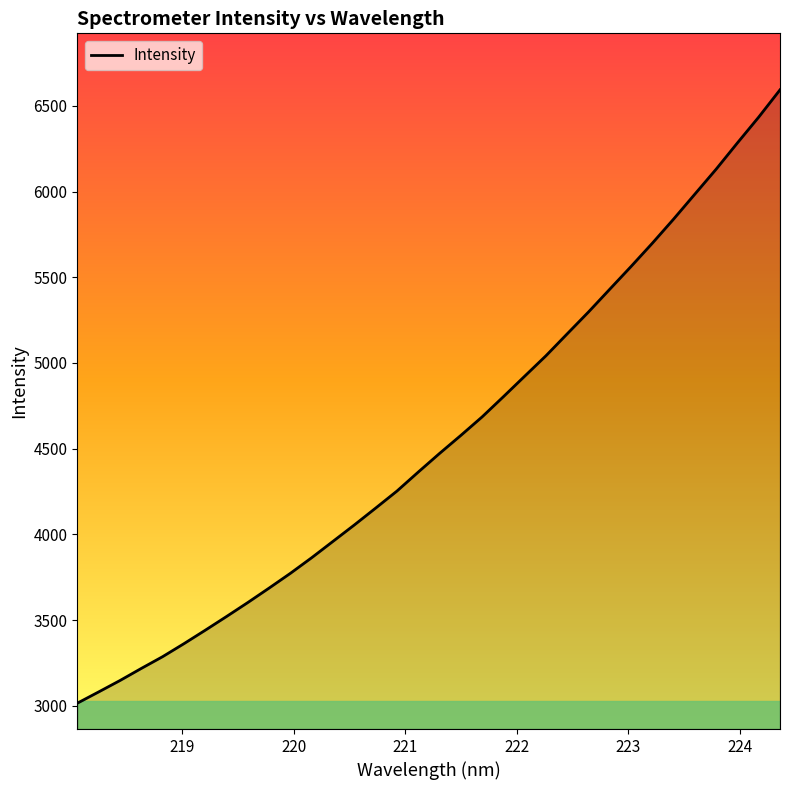

What is the maximum value shown in the chart?

6593.8